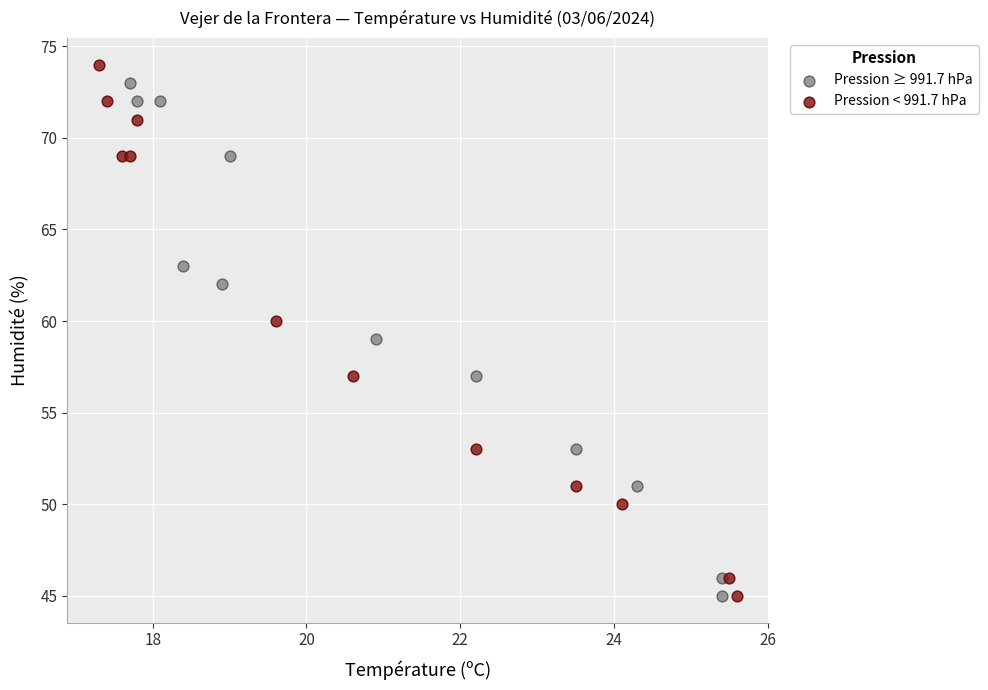

Which series reaches the maximum Y coordinate?

Pression < 991.7 hPa